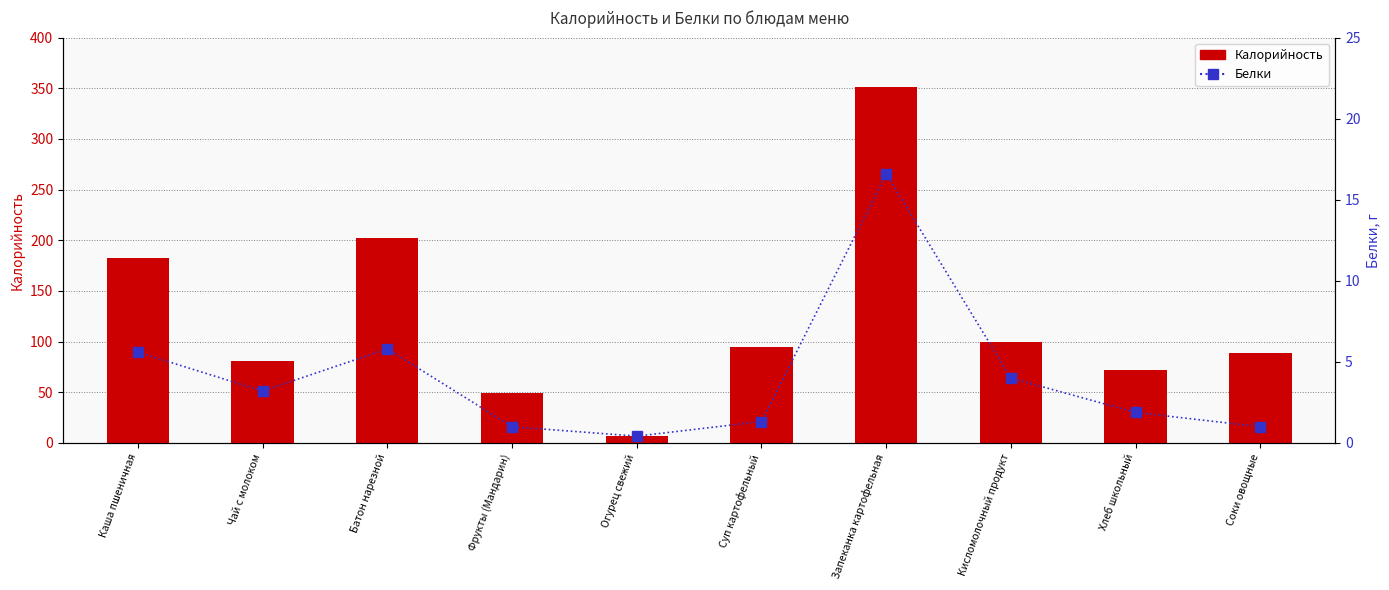

The Калорийность series shows 51.1 at Соки овощные. True or false?

False